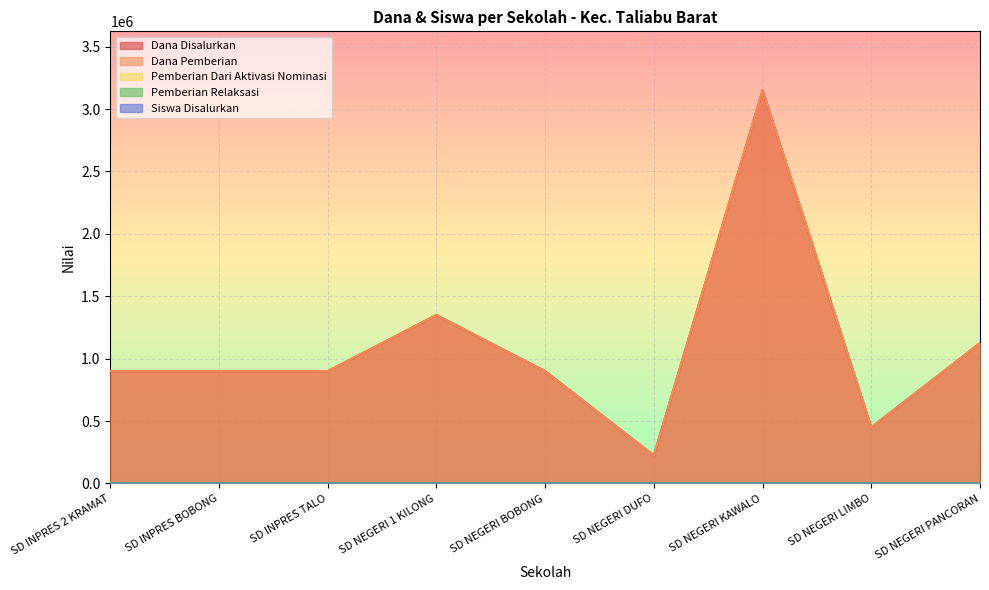

What is the greatest value displayed?

3150000